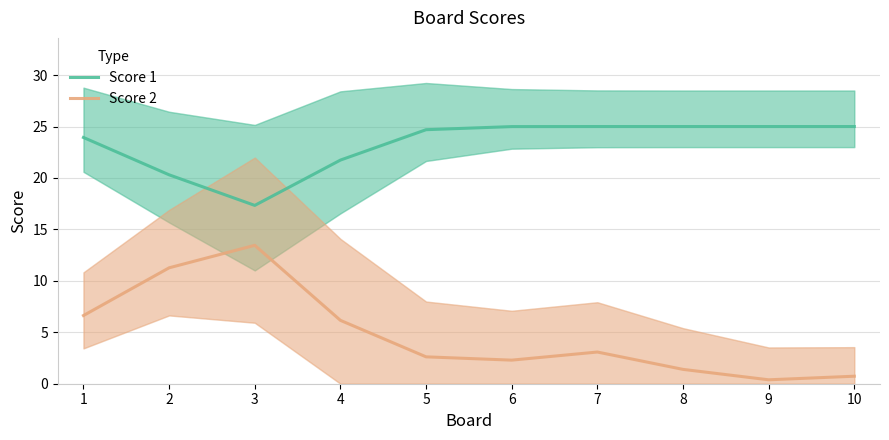

True or false: Score 1 and Score 2 intersect in this chart.

False